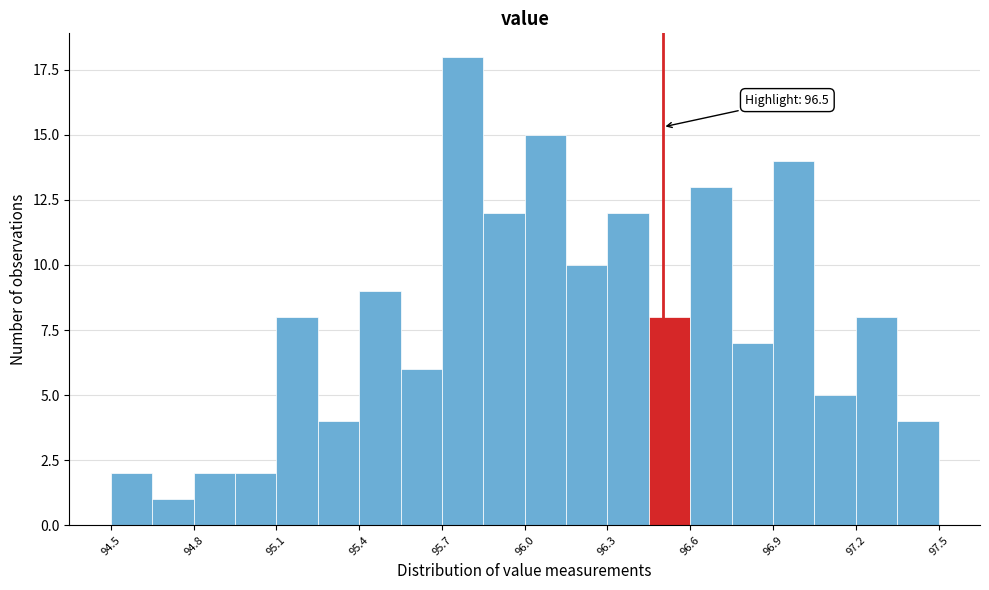

Read against the x-axis, roughly where is the centre of the tallest bar?

95.80